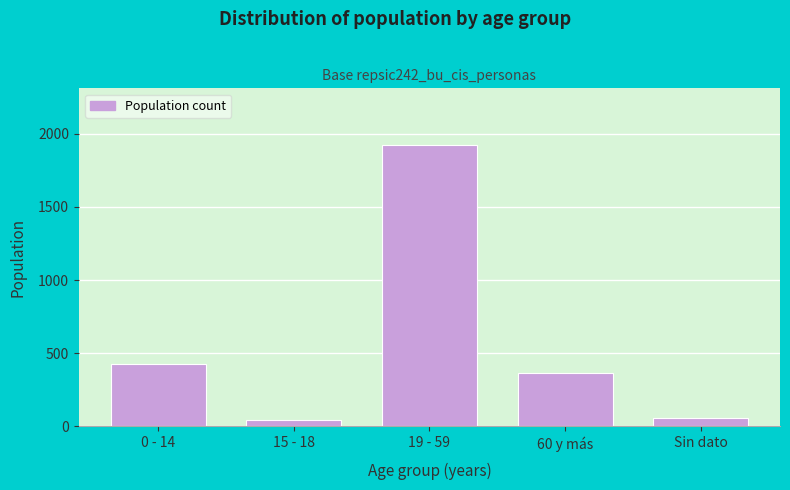

Reading left to right, transcribe all the data shown in this chart.

424	41	1926	365	57